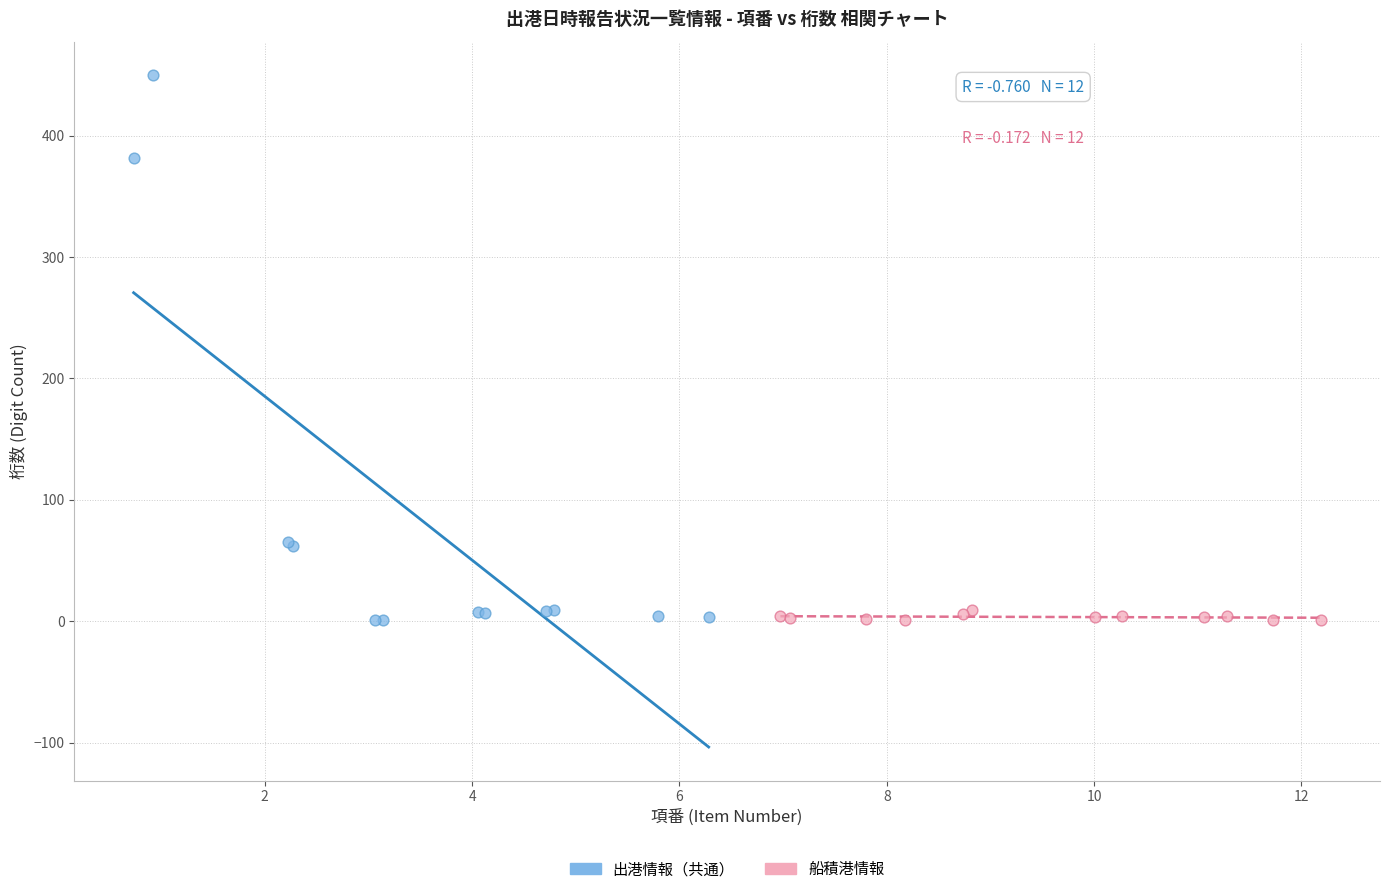

What are all the series names shown in the legend?

出港情報（共通）, 船積港情報